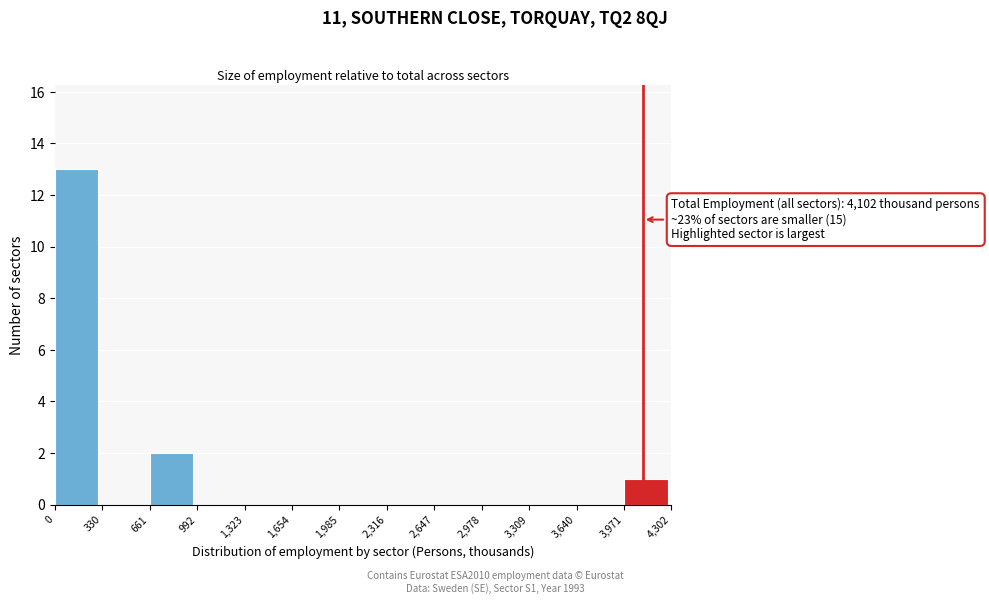

Over which range of the x-axis is the bar tallest?

0 to 330